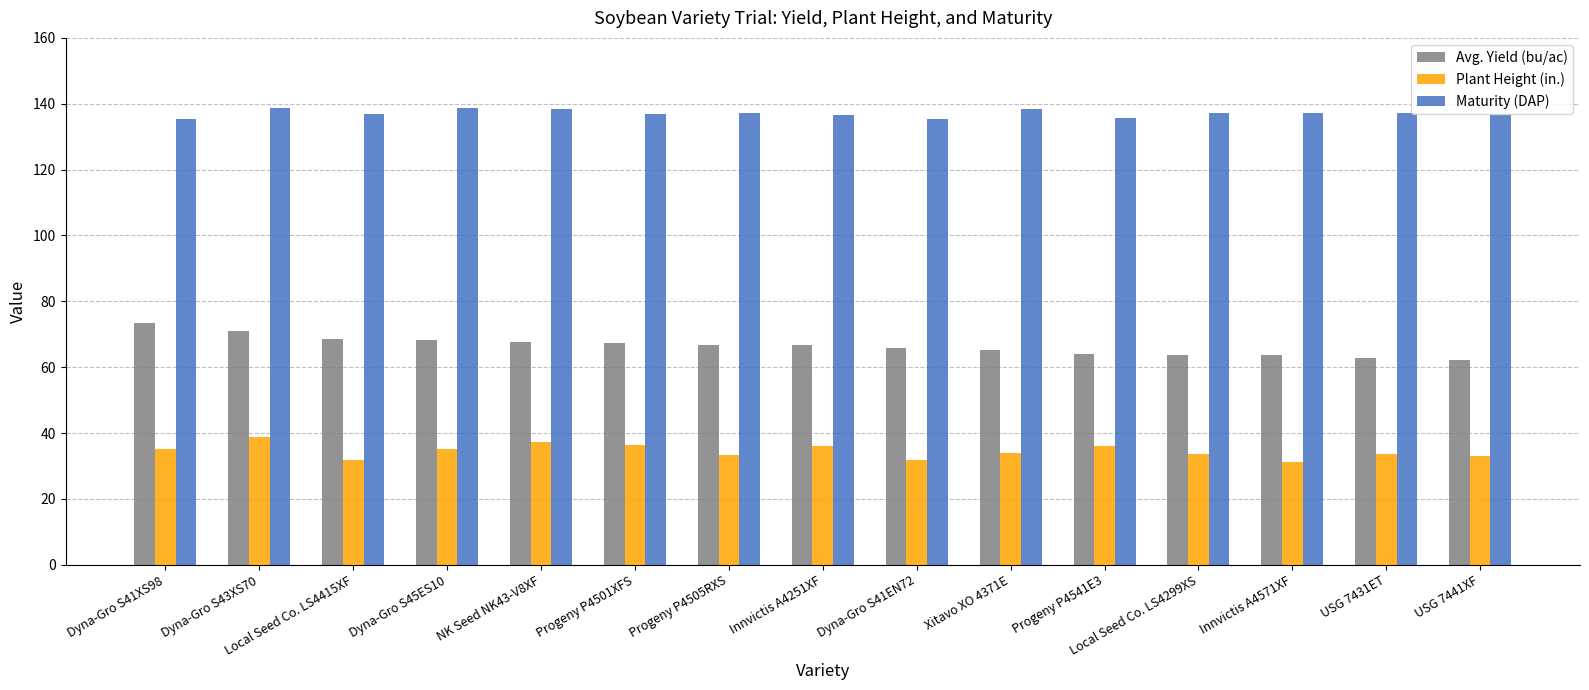

Rank the series by their average value, from lowest to highest.

Plant Height (in.), Avg. Yield (bu/ac), Maturity (DAP)